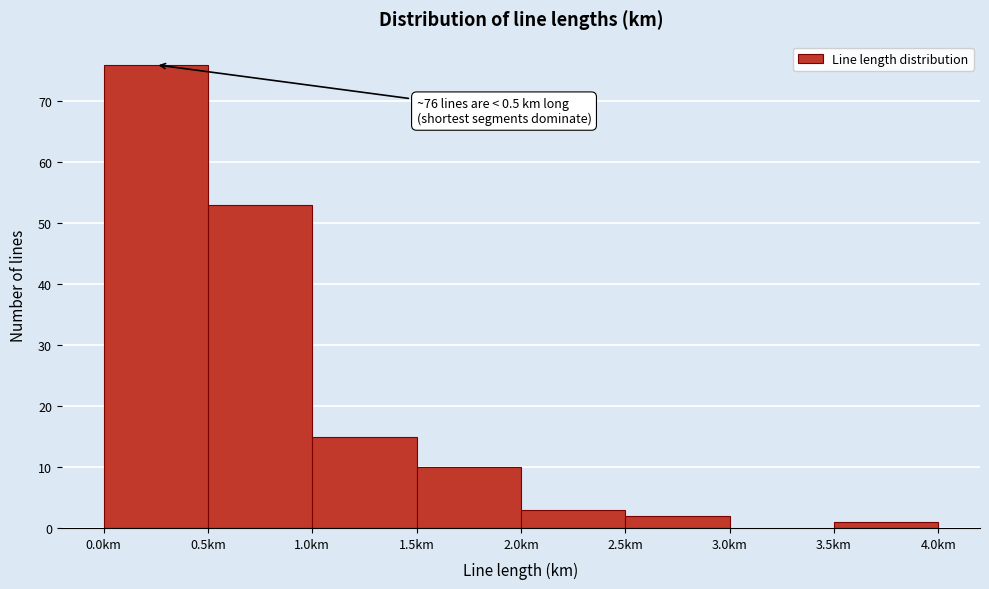

Which range on the x-axis has the tallest bar?

0.0 to 0.5